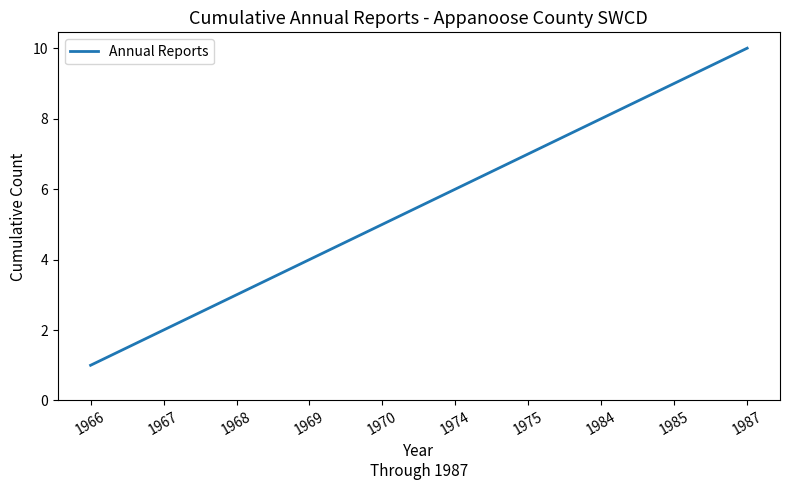

Which category has the highest value across all series?

1987